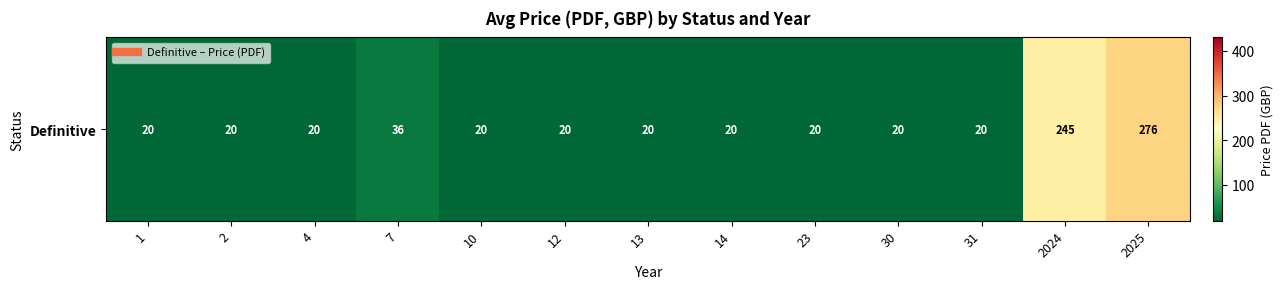

Reading left to right, what are all the values shown in this chart?

1=20.0	2=20.0	4=20.0	7=36.0	10=20.0	12=20.0	13=20.0	14=20.0	23=20.0	30=20.0	31=20.0	2024=245.2	2025=275.5